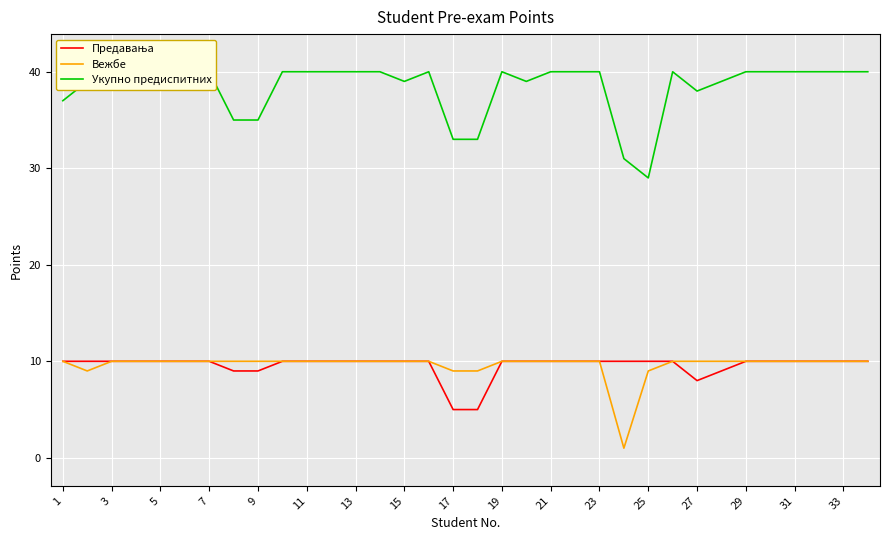

What is the maximum value for Укупно предиспитних?

40